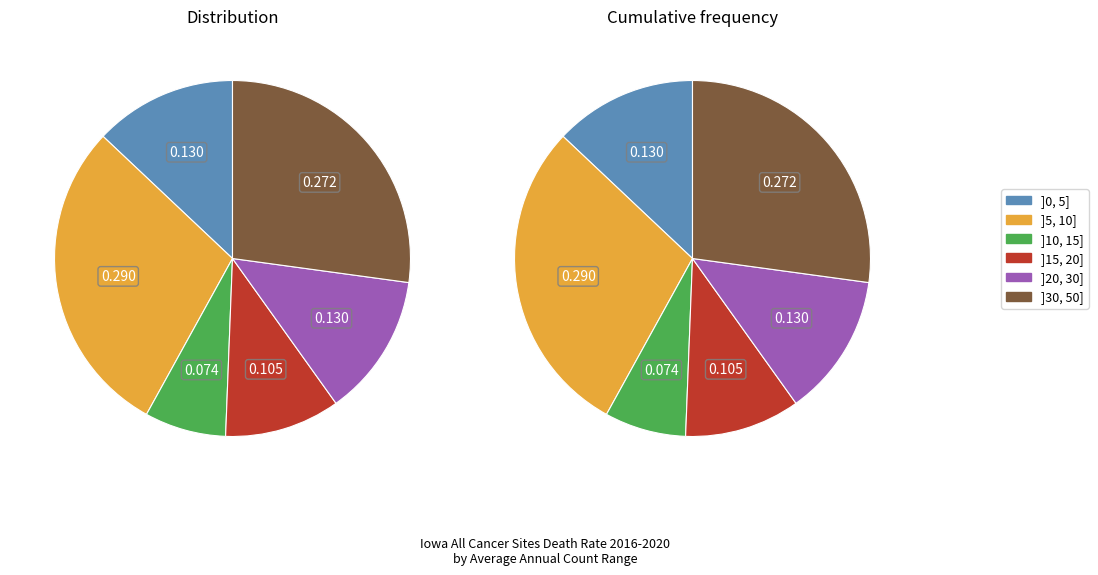

Is it true that Pottawattamie County is 1% of the pie?

False